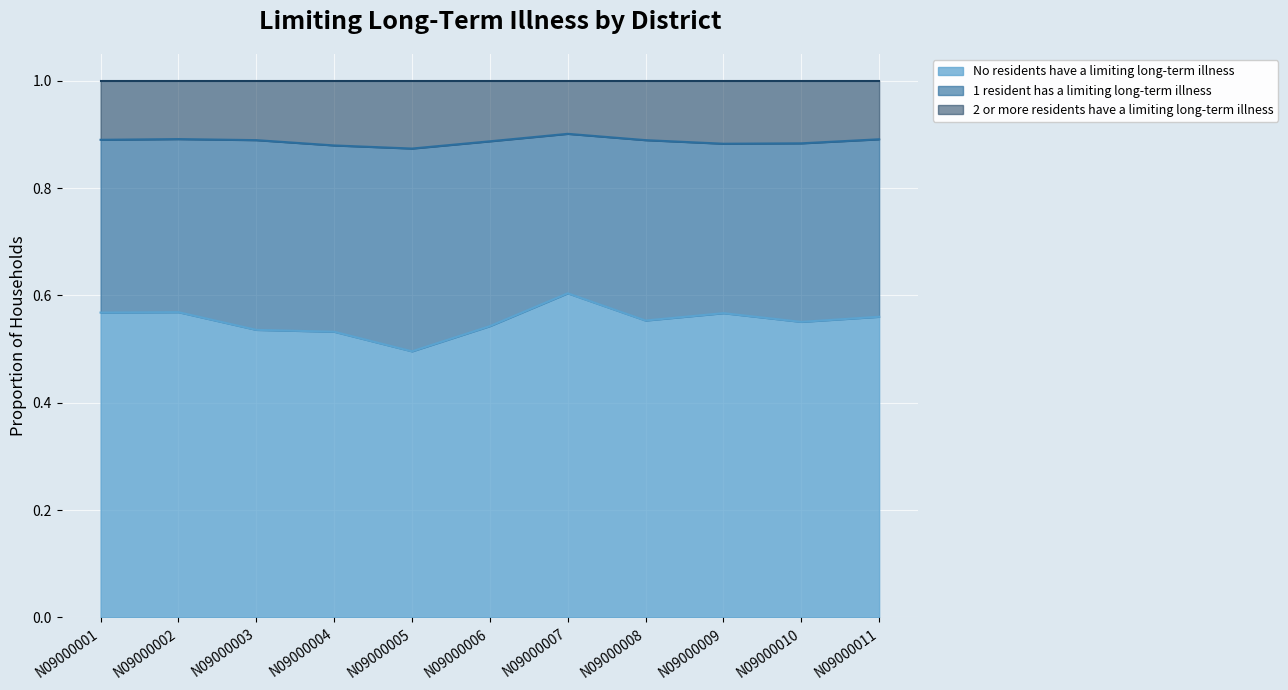

Does the chart display data point markers on the line(s)?

No